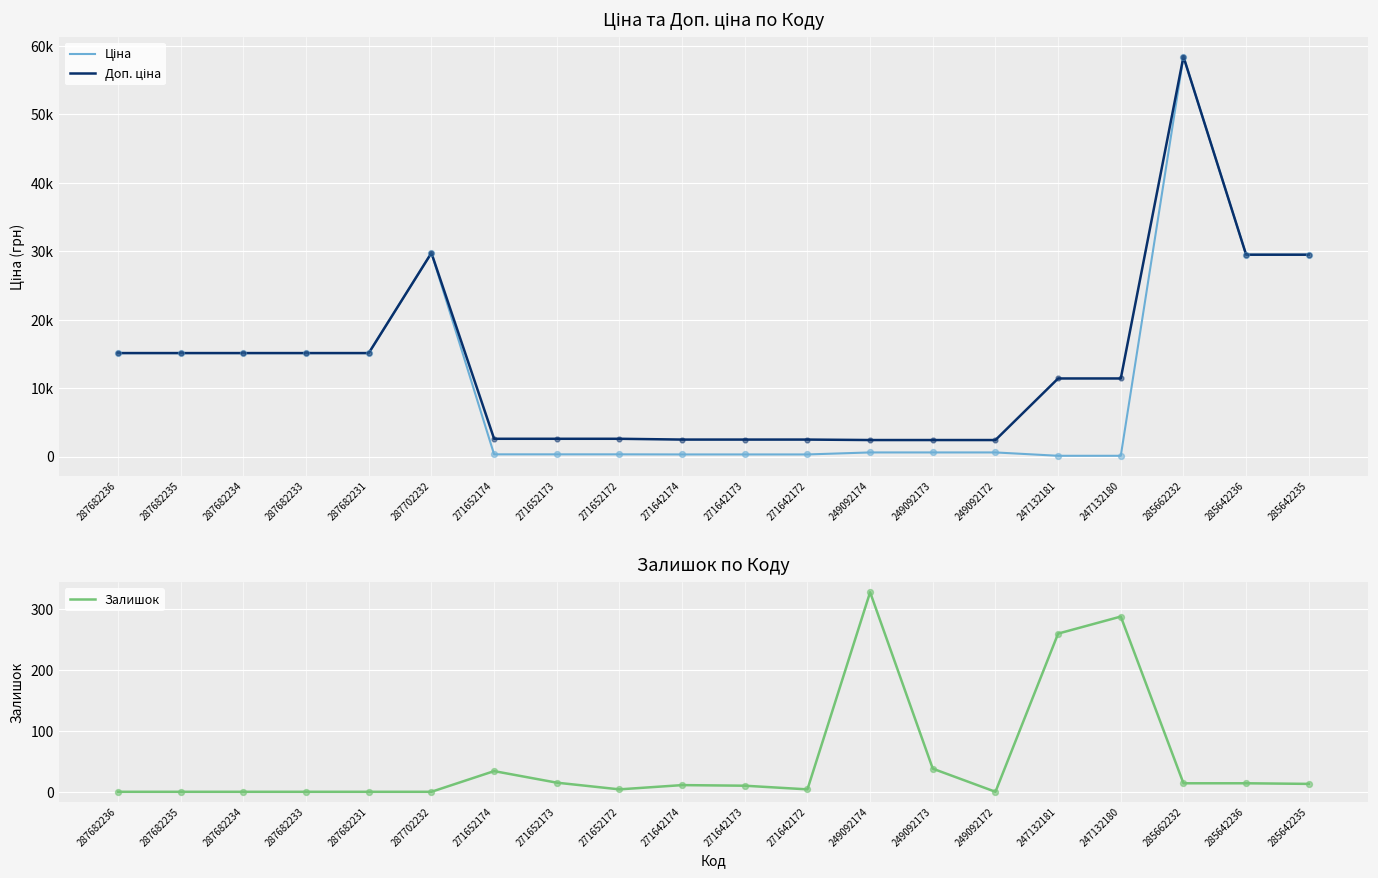

At which category is the sum across all series the highest?

285662232